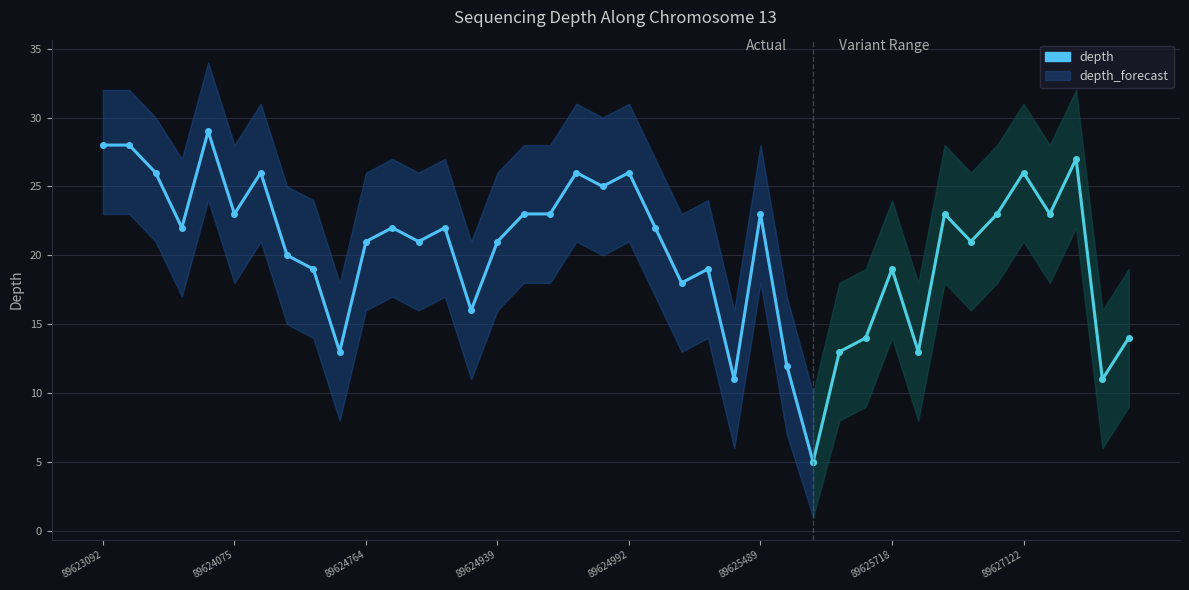

Rank the categories by depth_upper value from highest to lowest.

89623504, 89623092, 89623093, 89627275, 89624515, 89624976, 89624992, 89627122, 89623235, 89624979, 89624075, 89624963, 89624967, 89625489, 89626398, 89627064, 89627145, 89623307, 89624768, 89624888, 89625018, 89624764, 89624827, 89624939, 89626443, 89624630, 89624653, 89625405, 89625718, 89625082, 89624911, 89625672, 89627836, 89624678, 89625670, 89626300, 89625534, 89625422, 89627824, 89625550